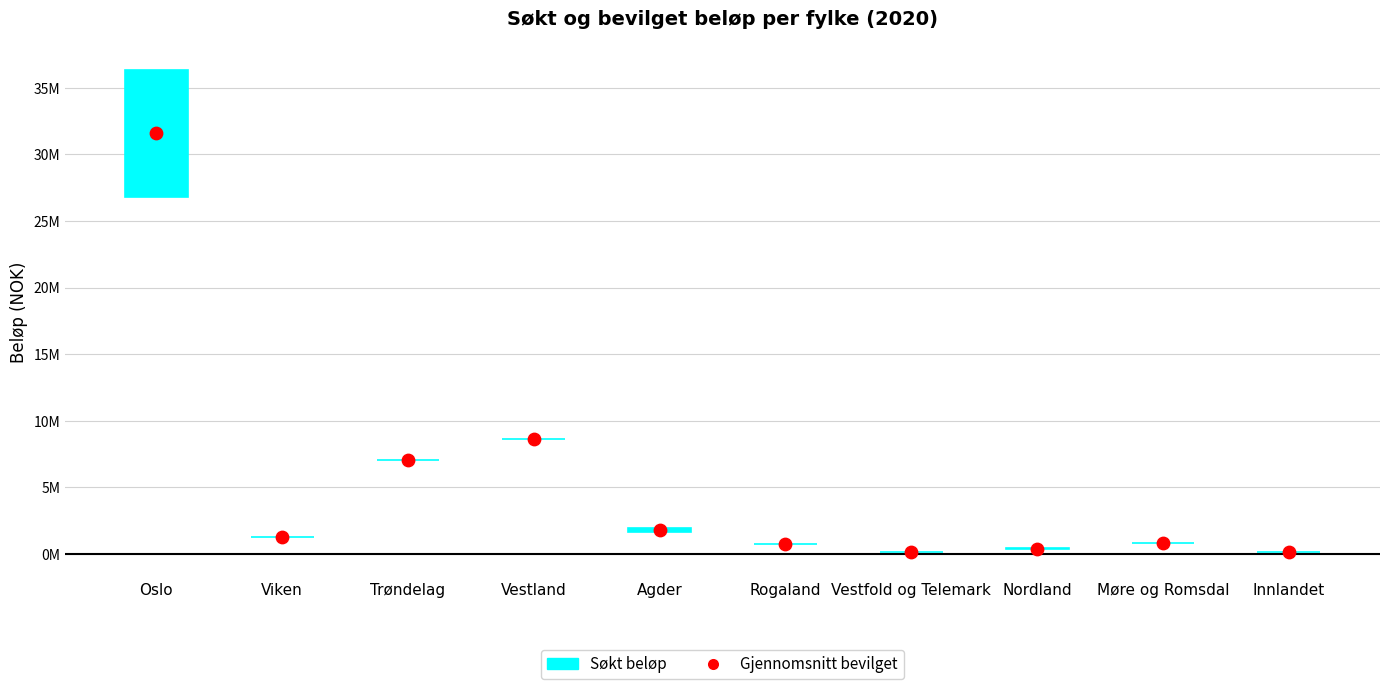

Is the value of Gjennomsnitt at Viken greater than the value of Søkt beløp (range) at Trøndelag?

Yes